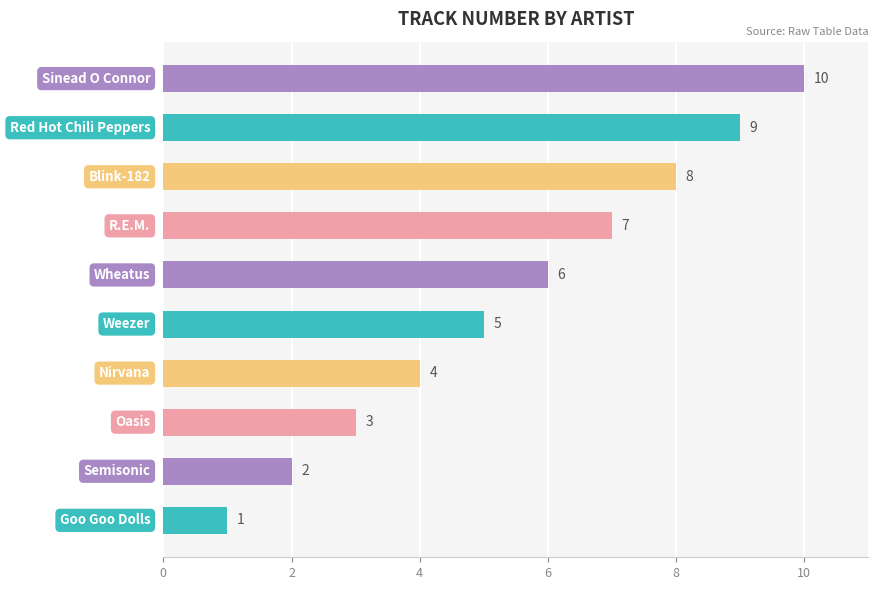

How many bars are there in total?

10